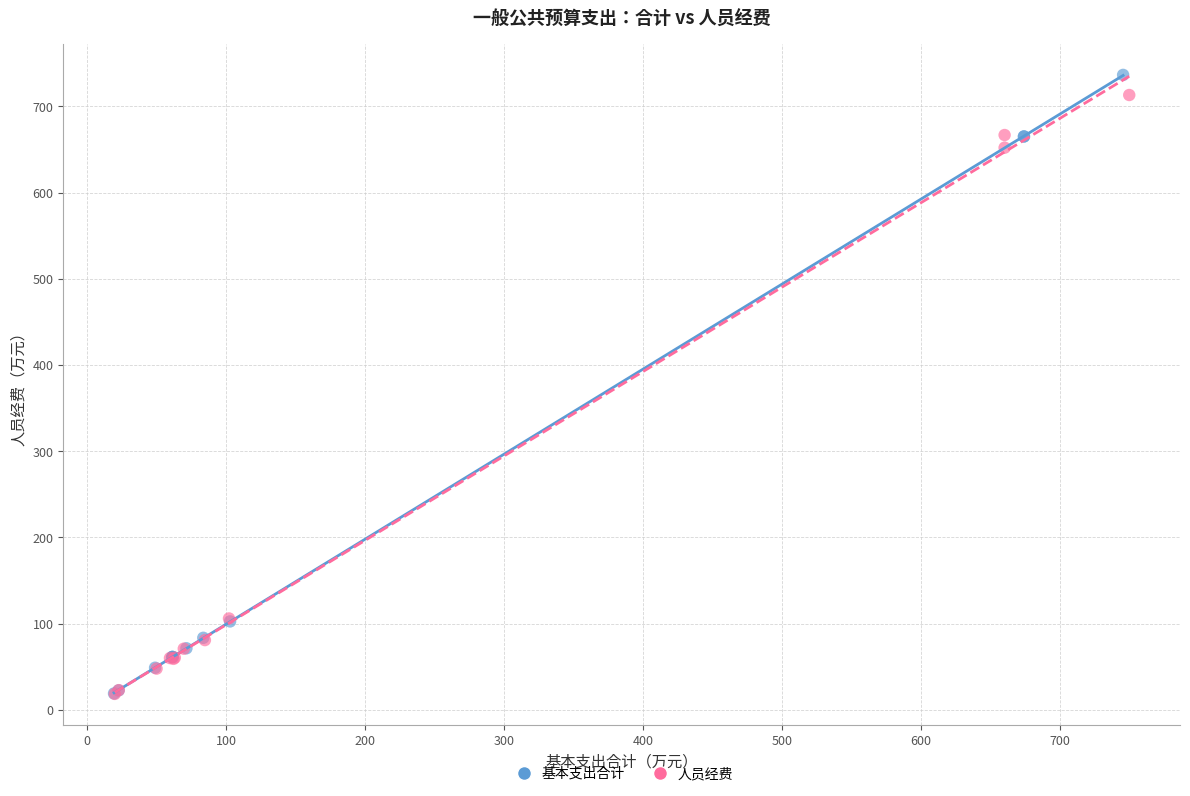

Which series has the widest spread of Y values?

基本支出合计